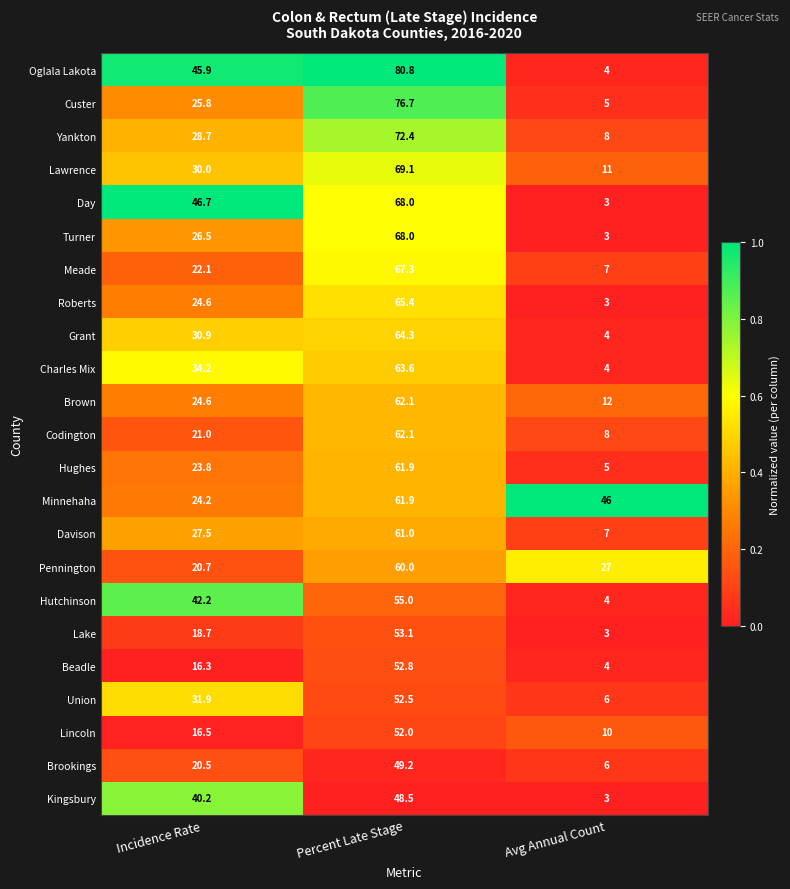

What is the difference between the maximum and minimum values in the Kingsbury series?

45.5